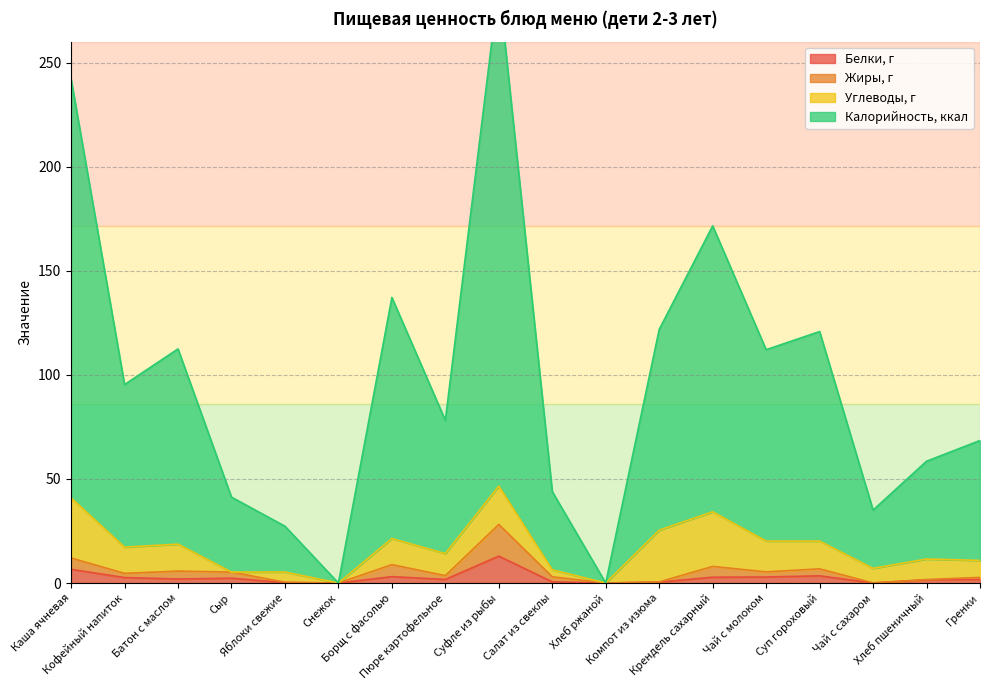

Where is the first local minimum for Калорийность, ккал?

Кофейный напиток